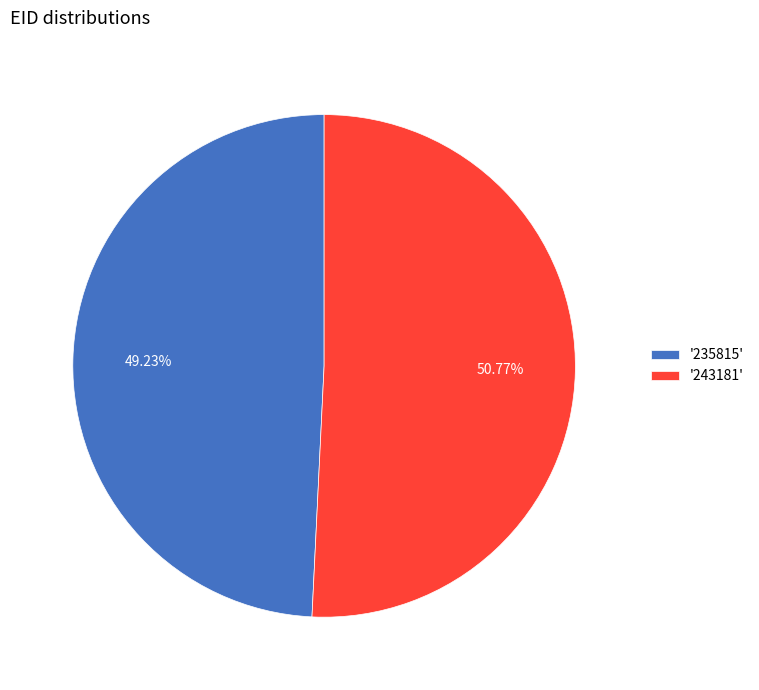

Rank the categories by value from lowest to highest.

'235815', '243181'